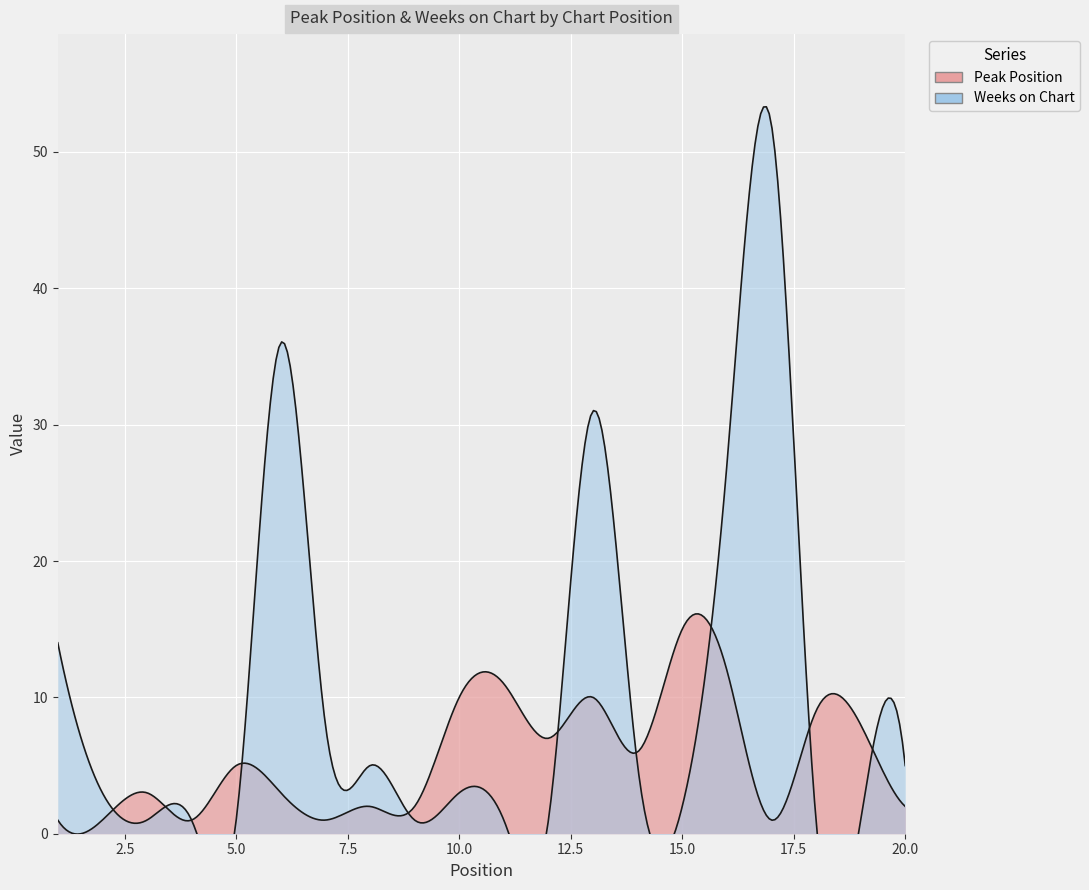

What is the total value across all series at 7?

9